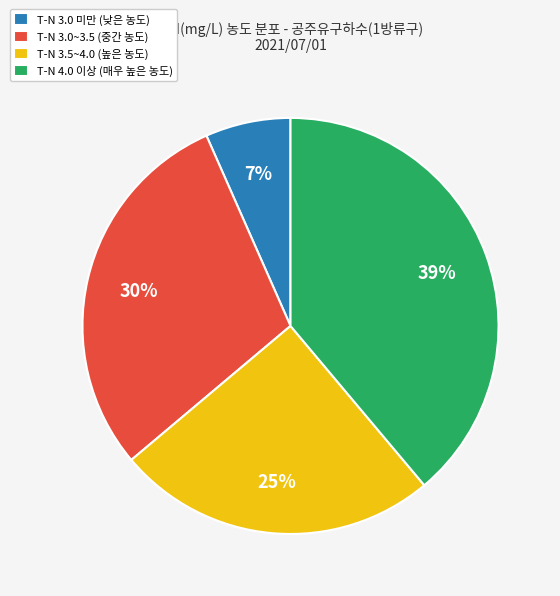

To the nearest percent, what portion does T-N 3.0~3.5 (중간 농도) represent?

30%